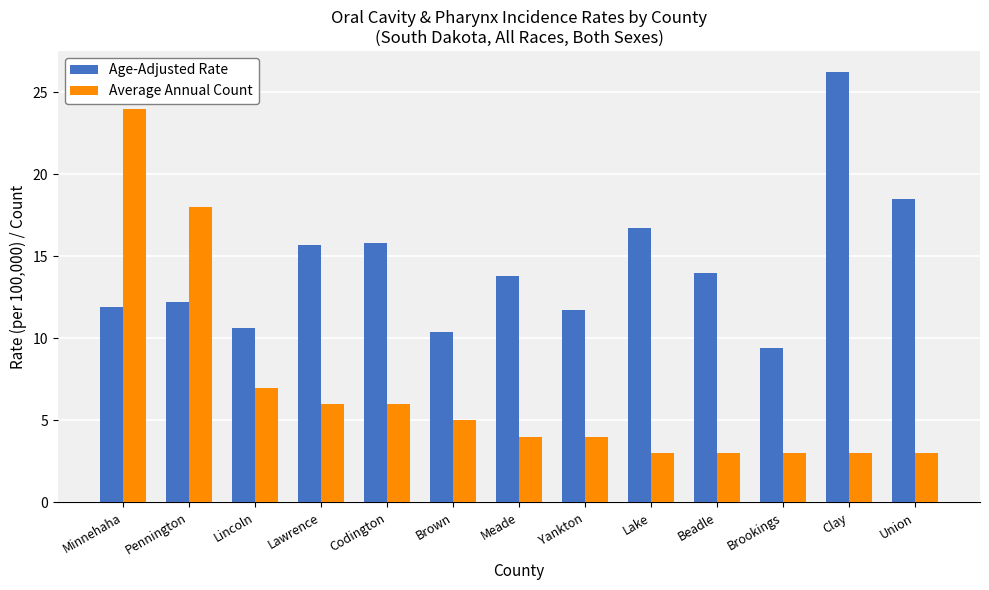

List the series in order of their peak value, highest first.

Age-Adjusted Rate, Average Annual Count